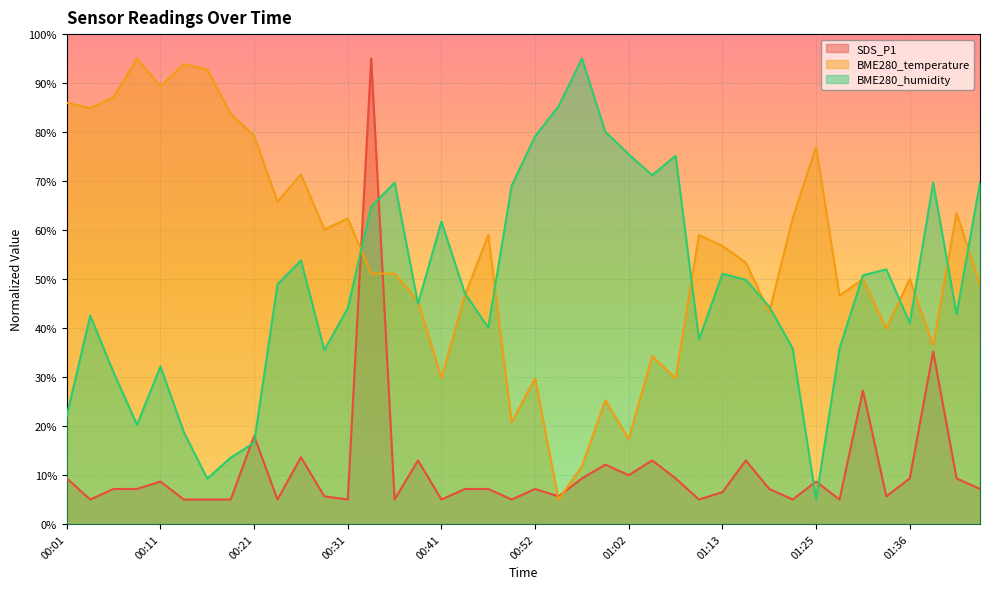

Which series has the largest total across all categories?

BME280_temperature